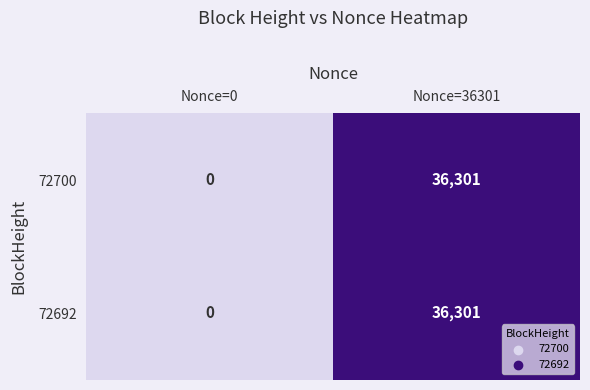

What is the difference between the 72700 values at Nonce=36301 and Nonce=0?

36301